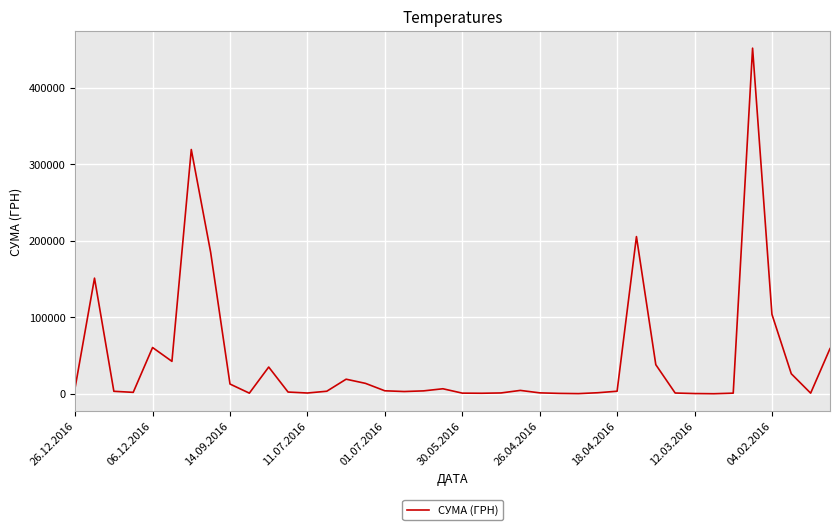

What is the maximum value shown in the chart?

452100.0